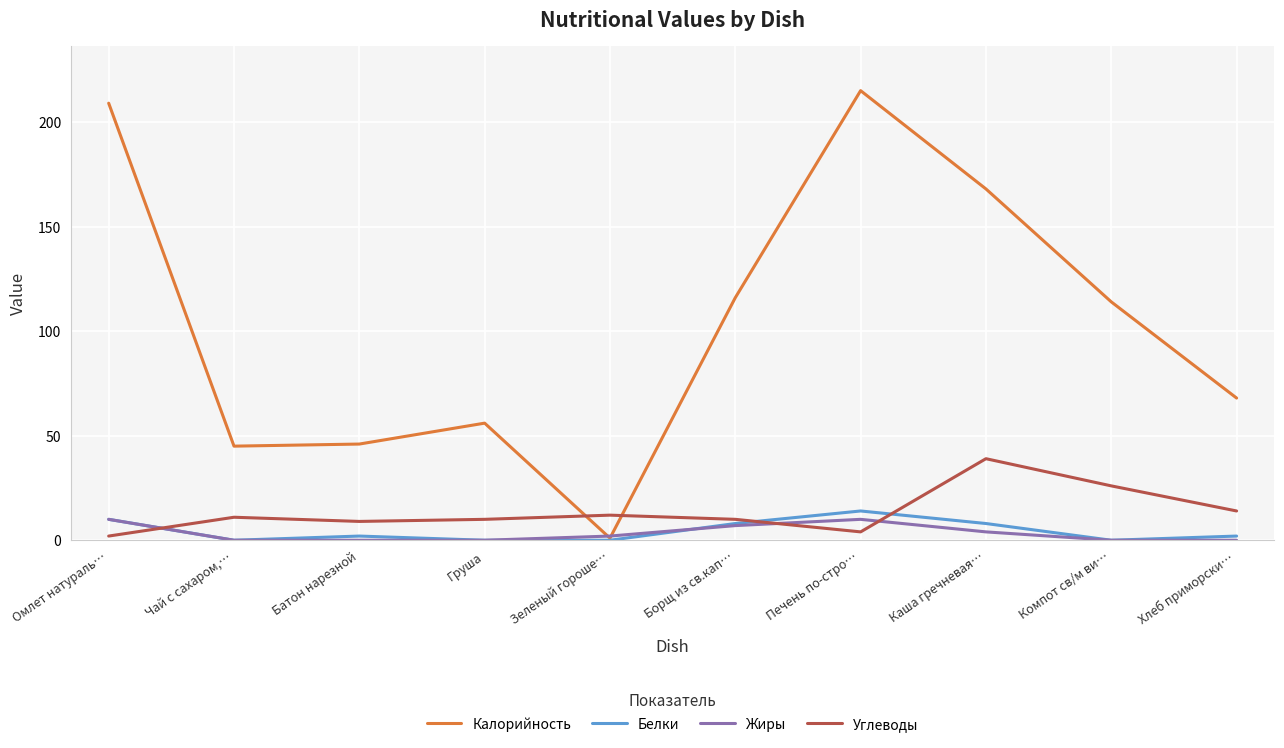

Which series has the largest range (max minus min)?

Калорийность